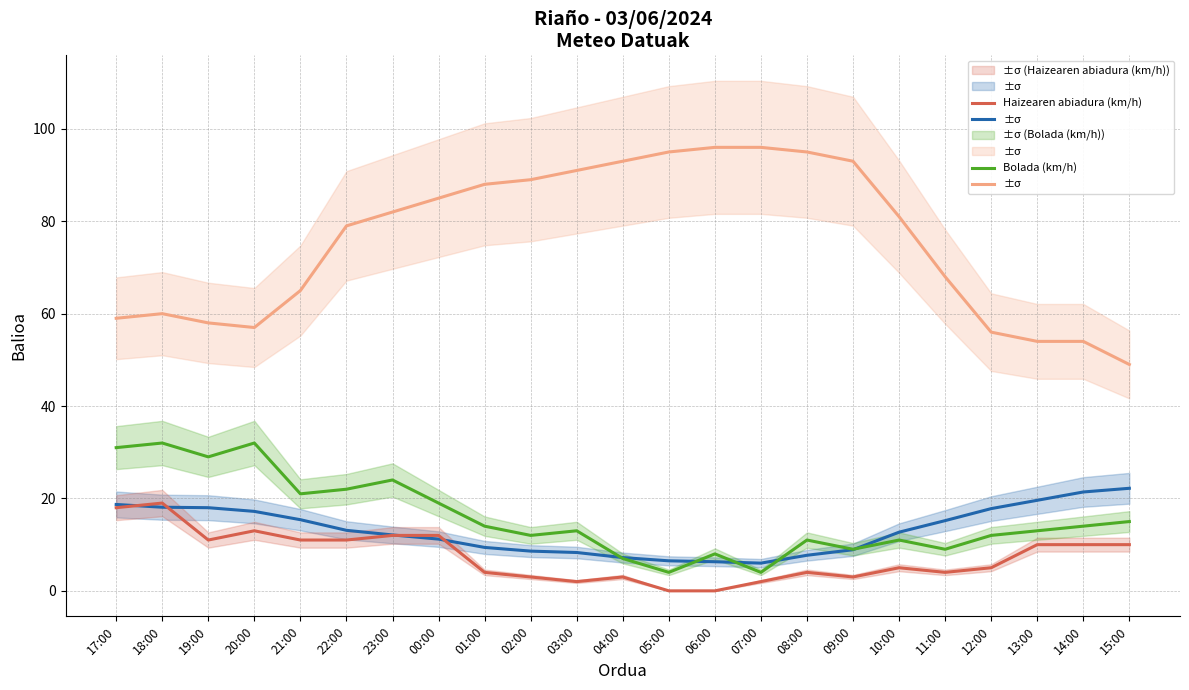

True or false: Bolada (km/h) and Hezetasuna (%) cross at least once.

False